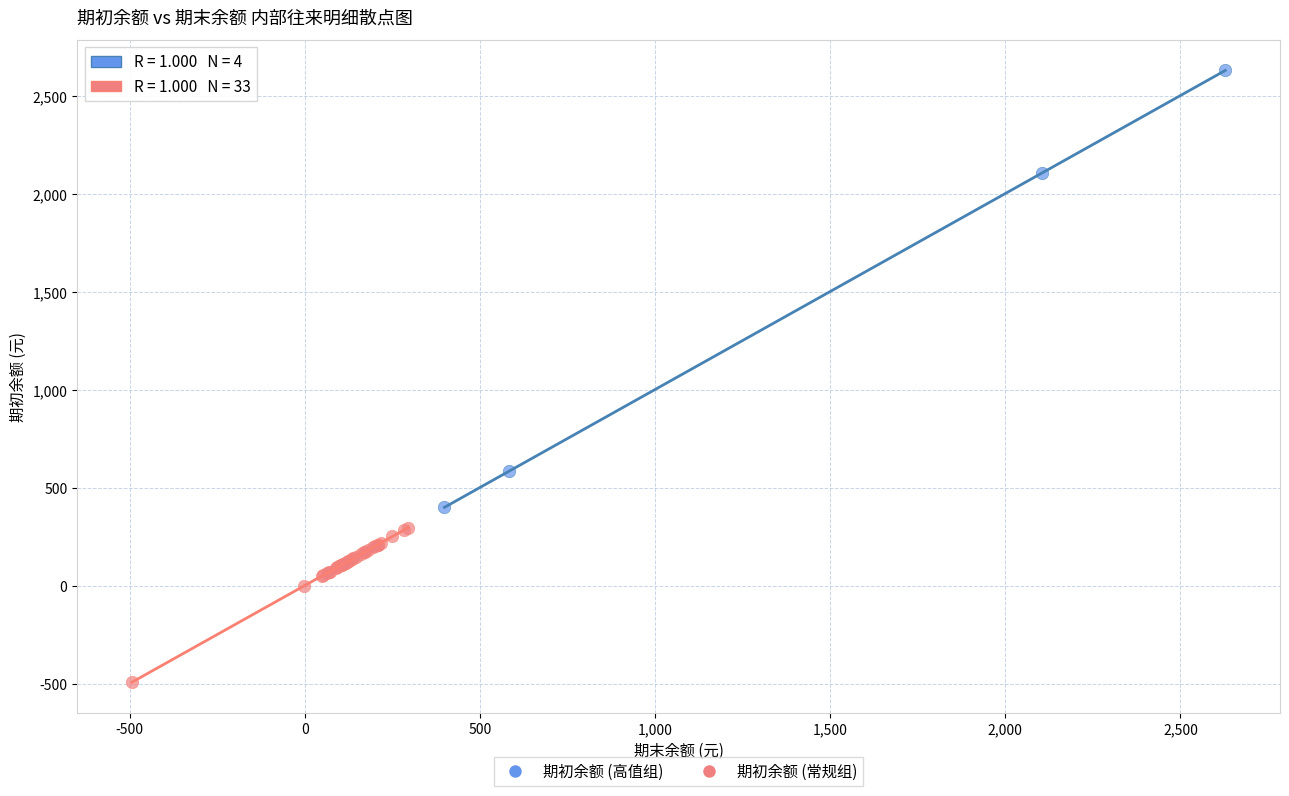

Which series reaches the maximum Y coordinate?

期初余额 (高值组)